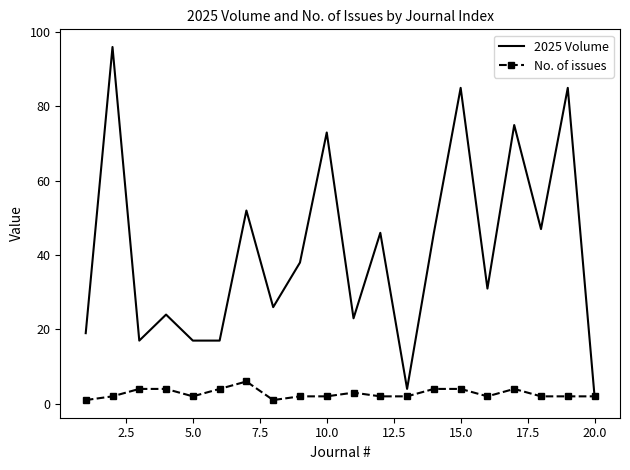

What is the maximum value for 2025 Volume?

96